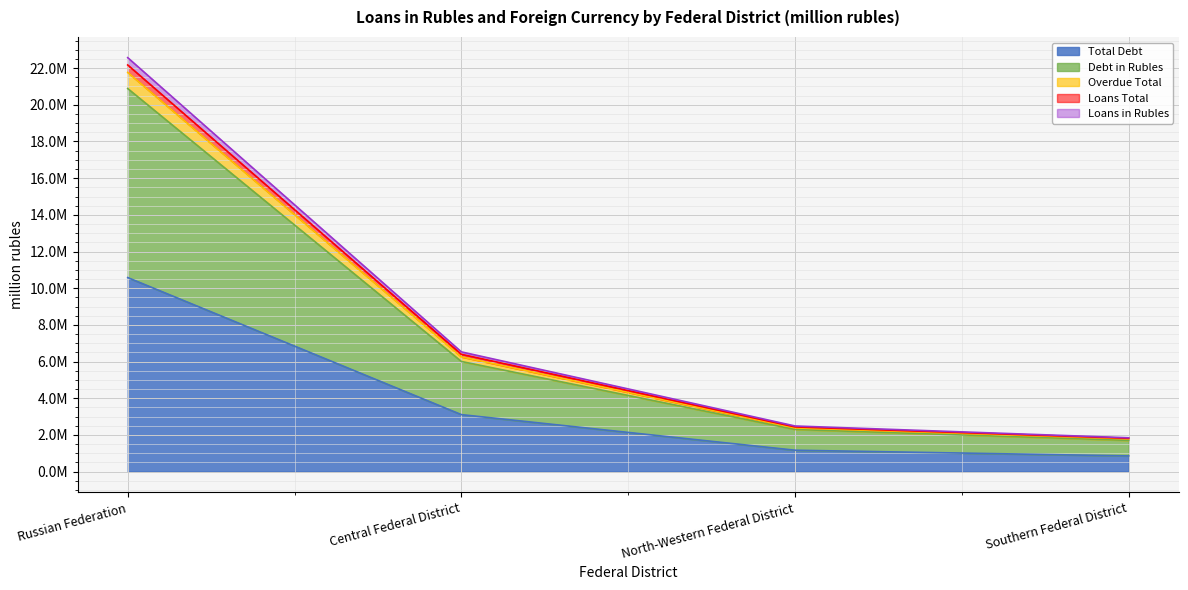

What is the label of the 4th point from the left?

Southern Federal District